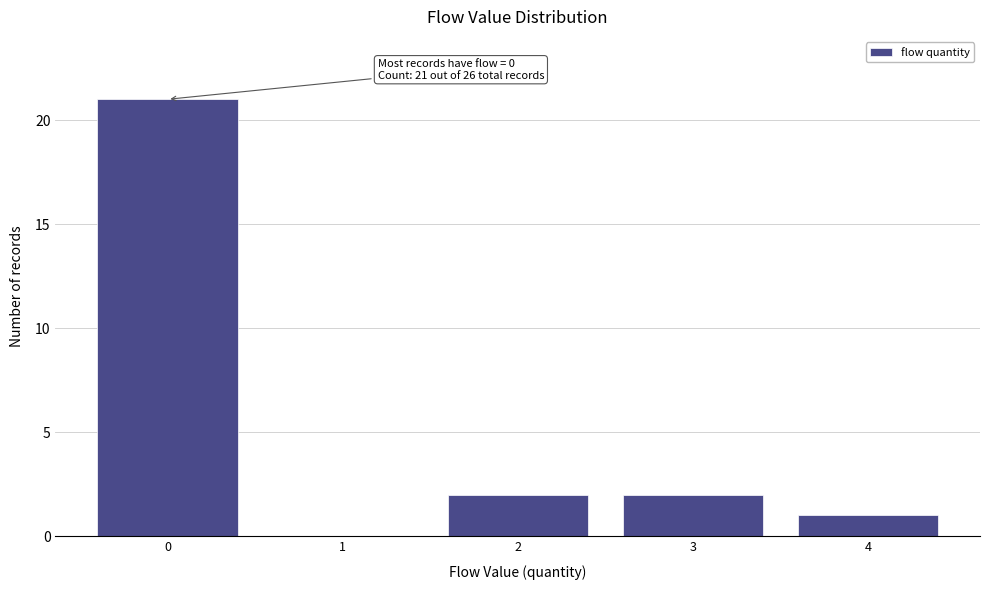

Reading left to right, what are all the values shown in this chart?

0=21	1=0	2=2	3=2	4=1